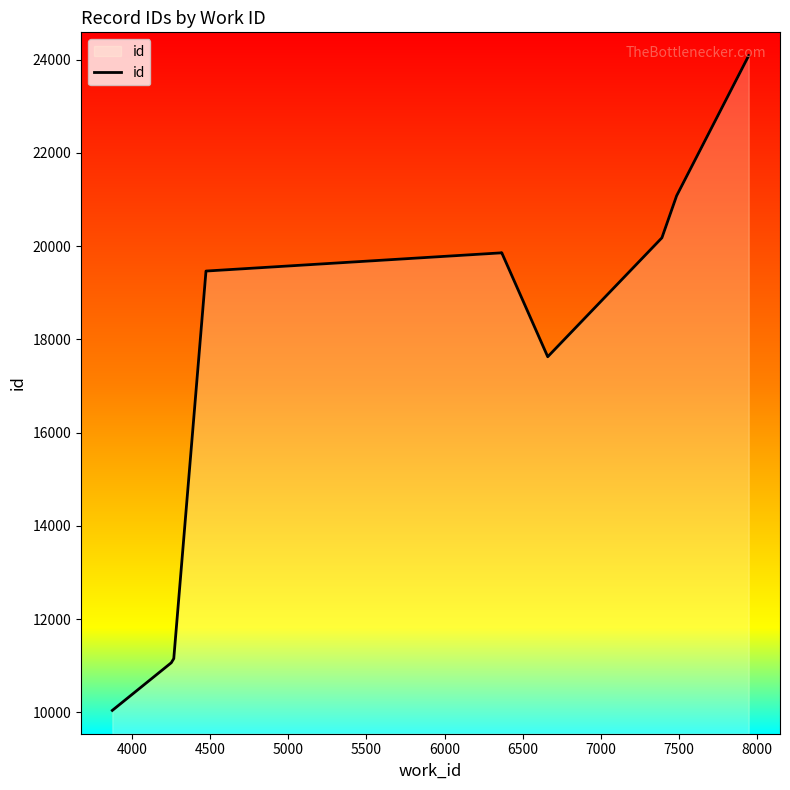

What is the value of the 9th point from the left?

21081